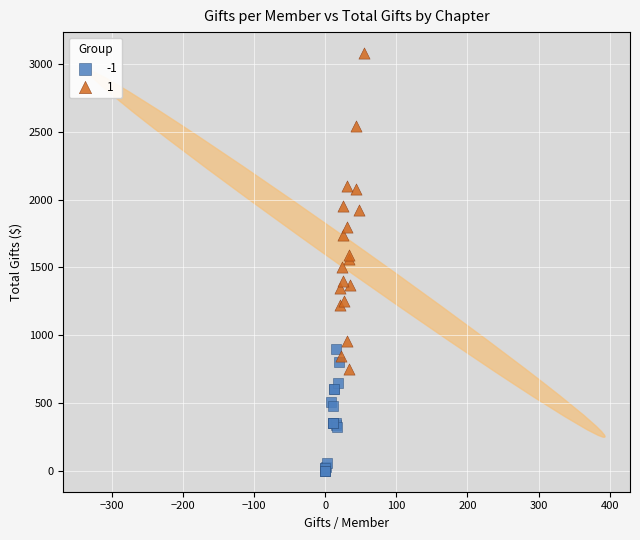

What are all the series names shown in the legend?

-1, 1